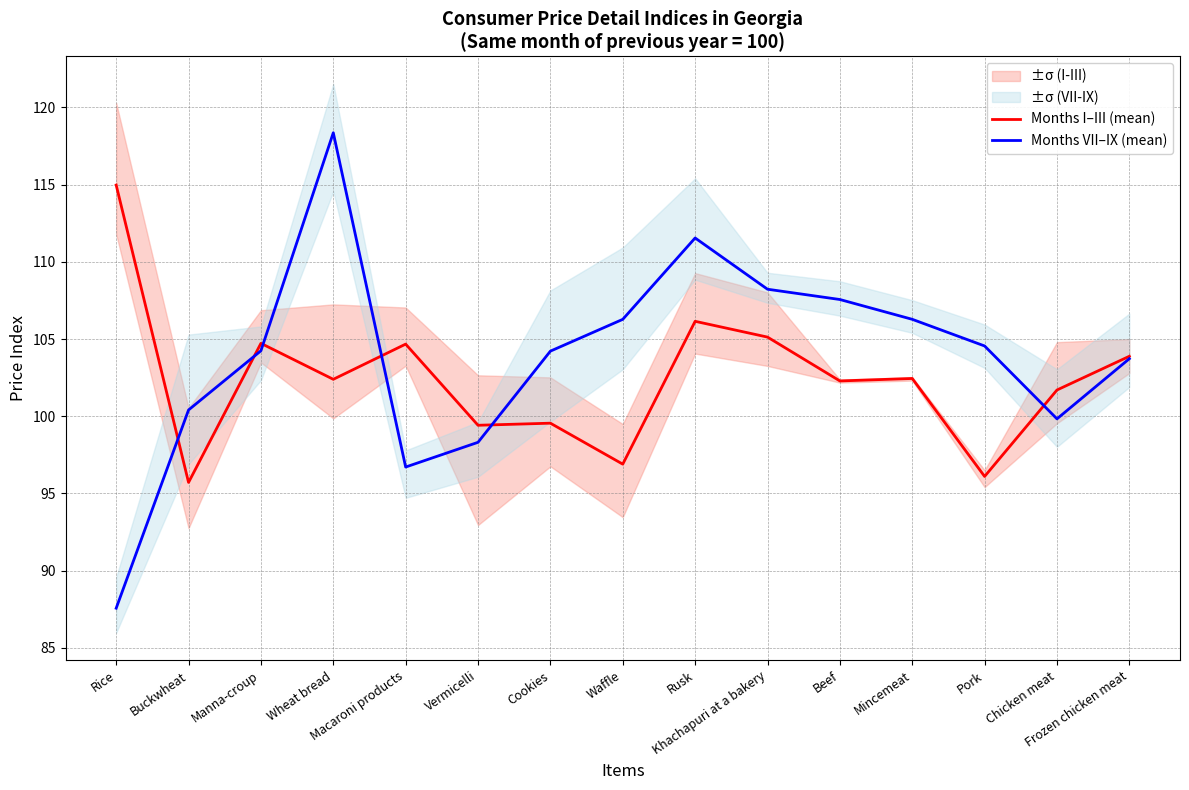

Which series has the largest total across all categories?

Months VII–IX (mean)